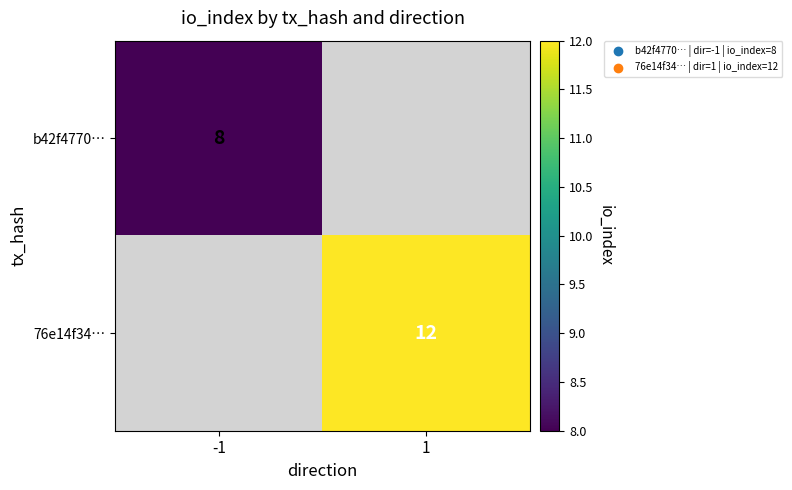

True or false: 76e14f34… has a value of 12 at 1.

True